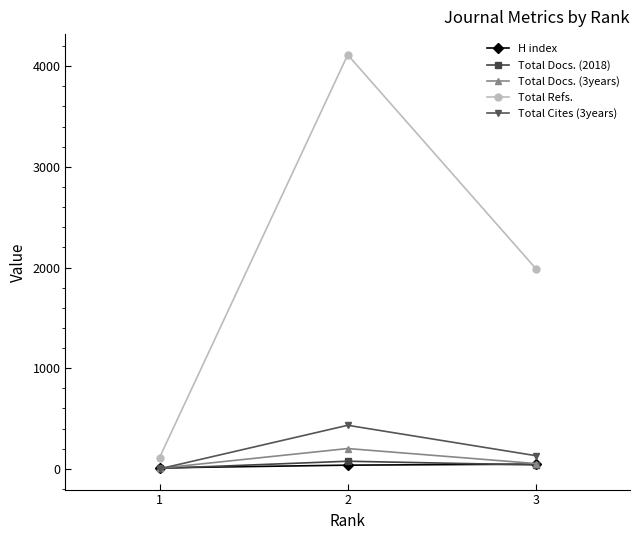

List the series in order of their peak value, lowest first.

H index, Total Docs. (2018), Total Docs. (3years), Total Cites (3years), Total Refs.